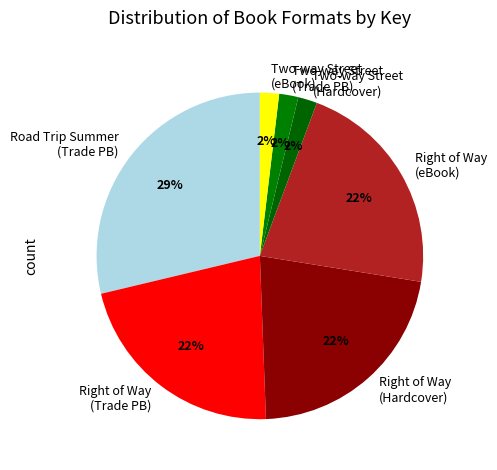

What is the largest slice in the pie chart?

Road Trip Summer (Trade PB)